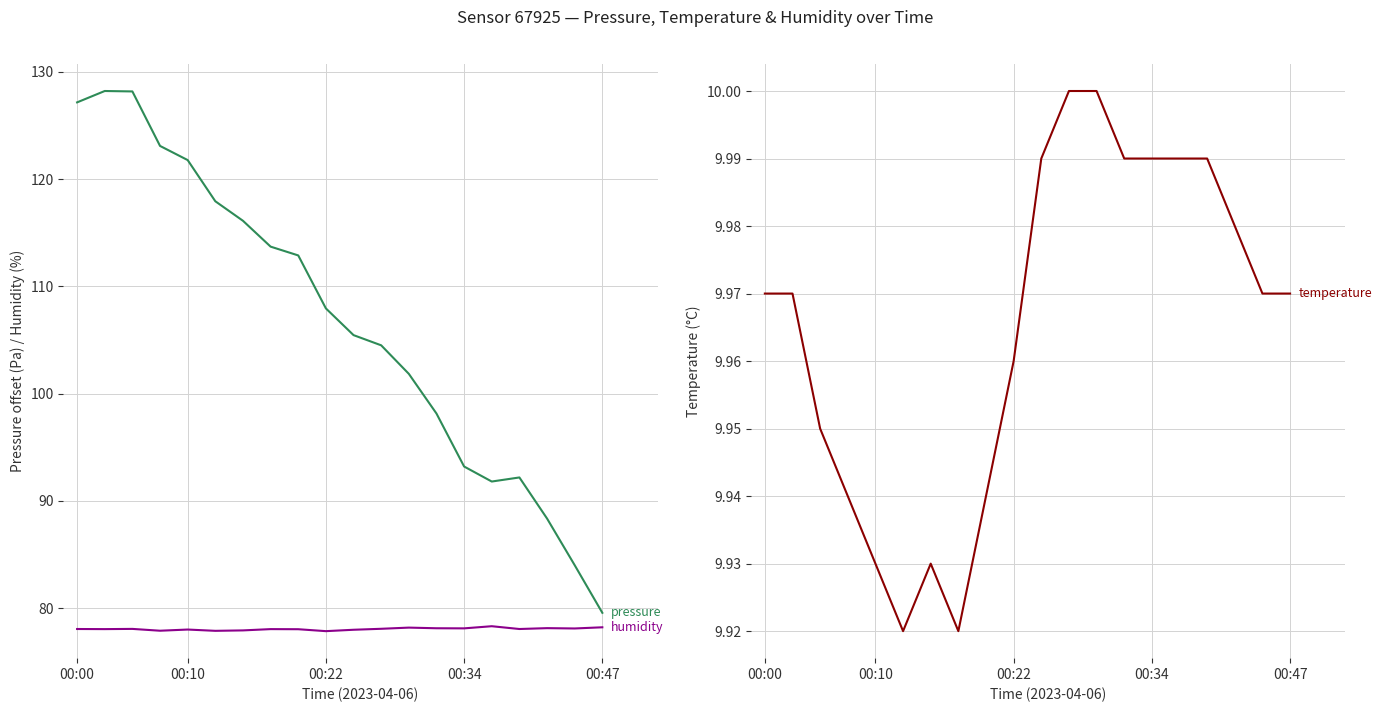

How many lines are shown in the chart?

3